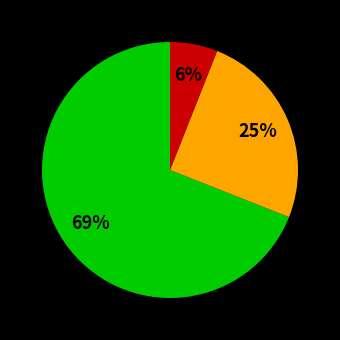

To the nearest percent, what is the difference between the largest and smallest slice percentages?

63%